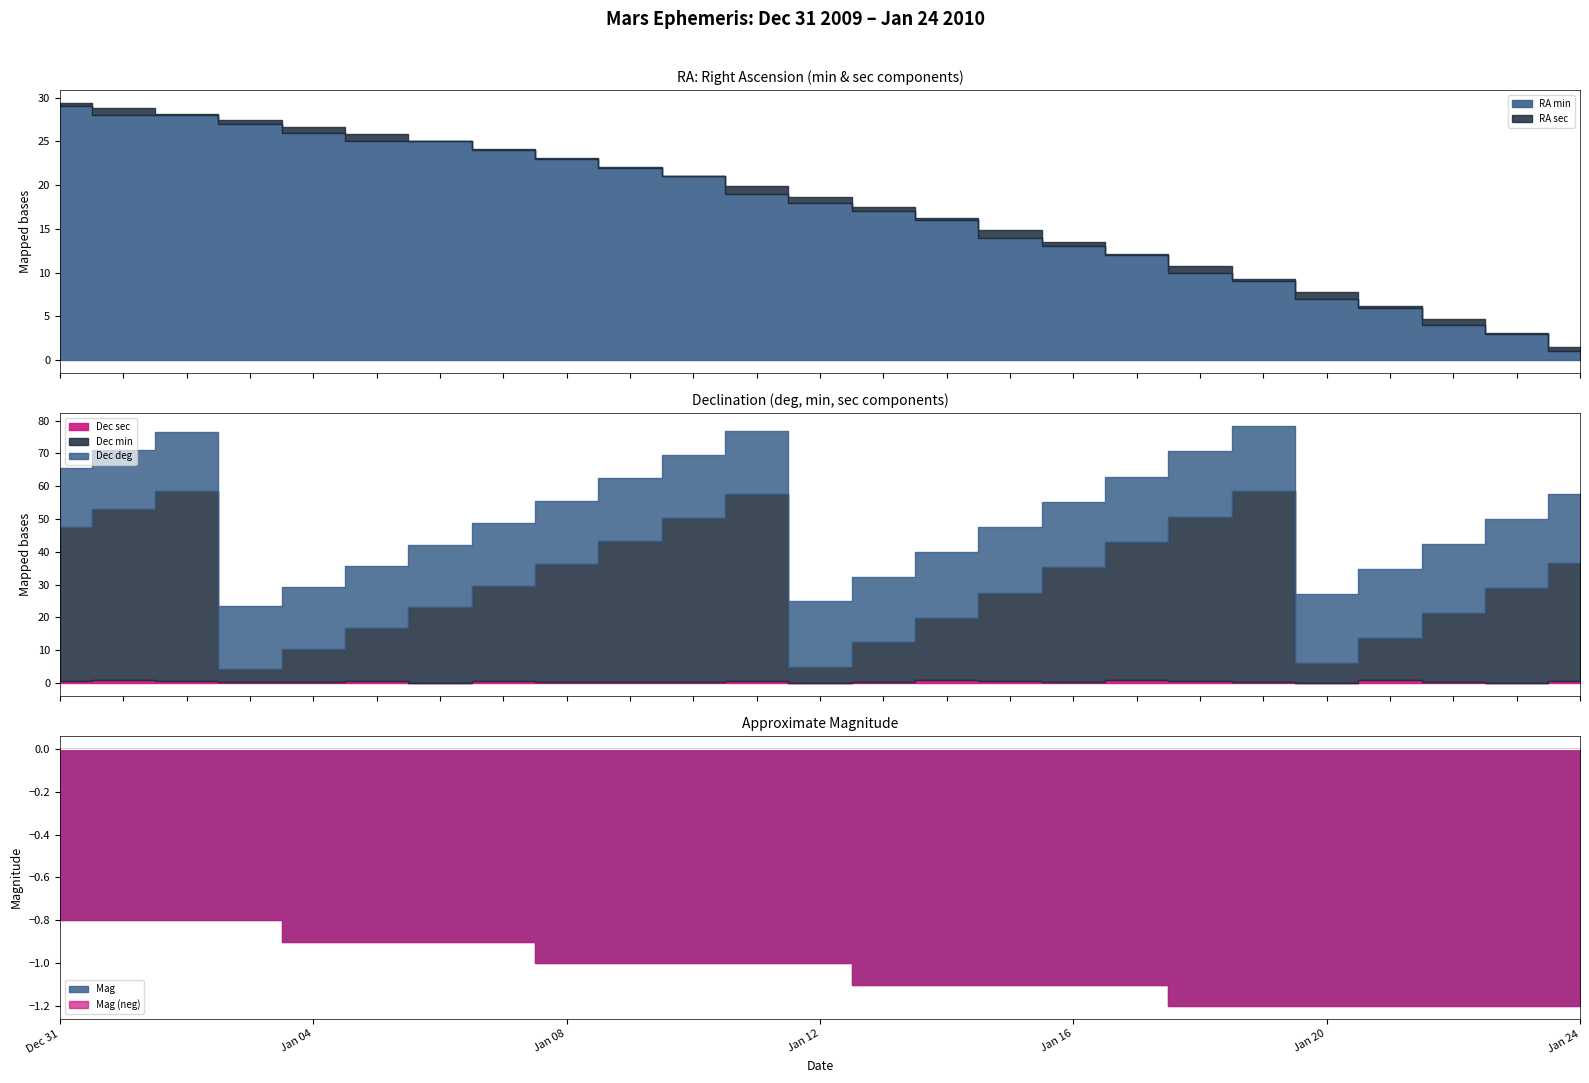

After their last crossing, which series has the higher values: Dec deg or Dec min?

Dec deg